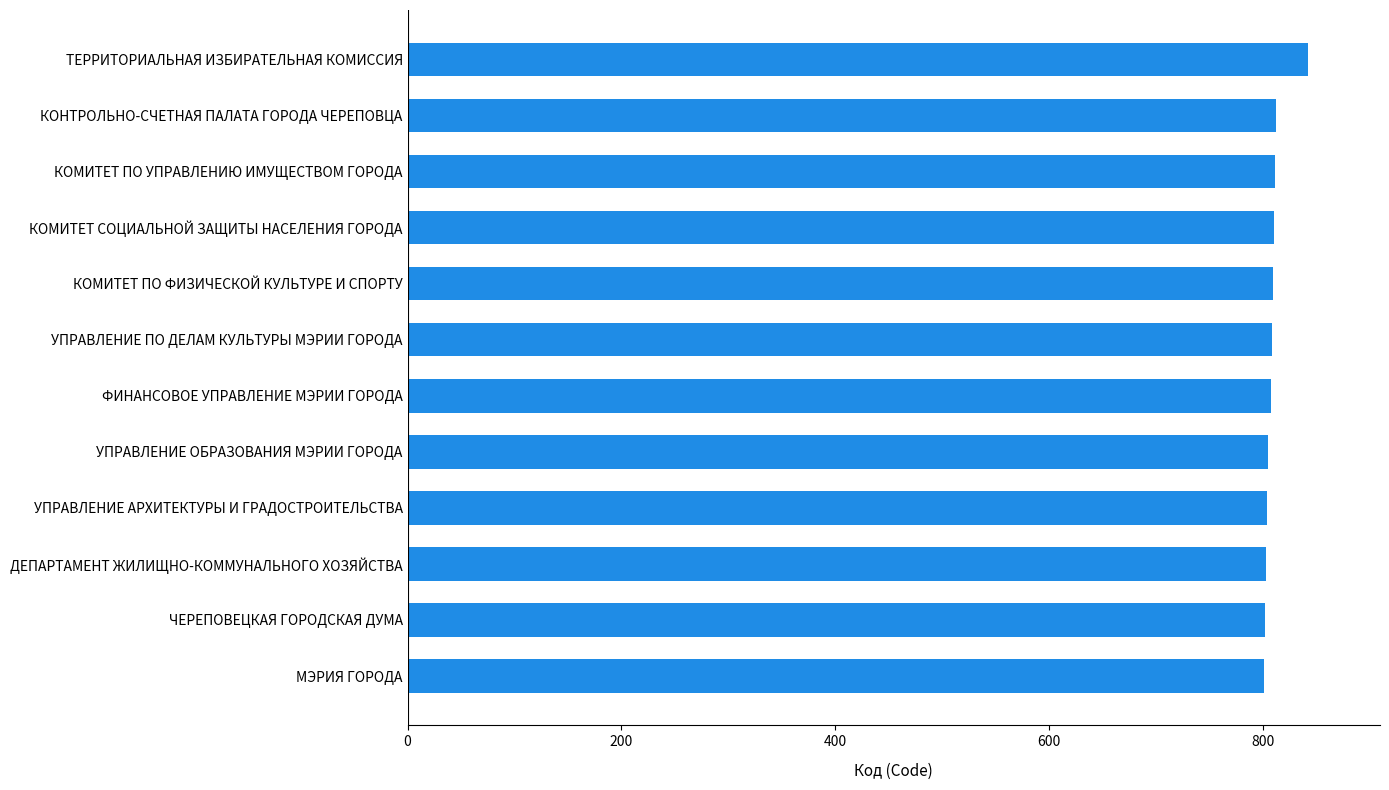

What is the difference between the maximum and second lowest values?

40